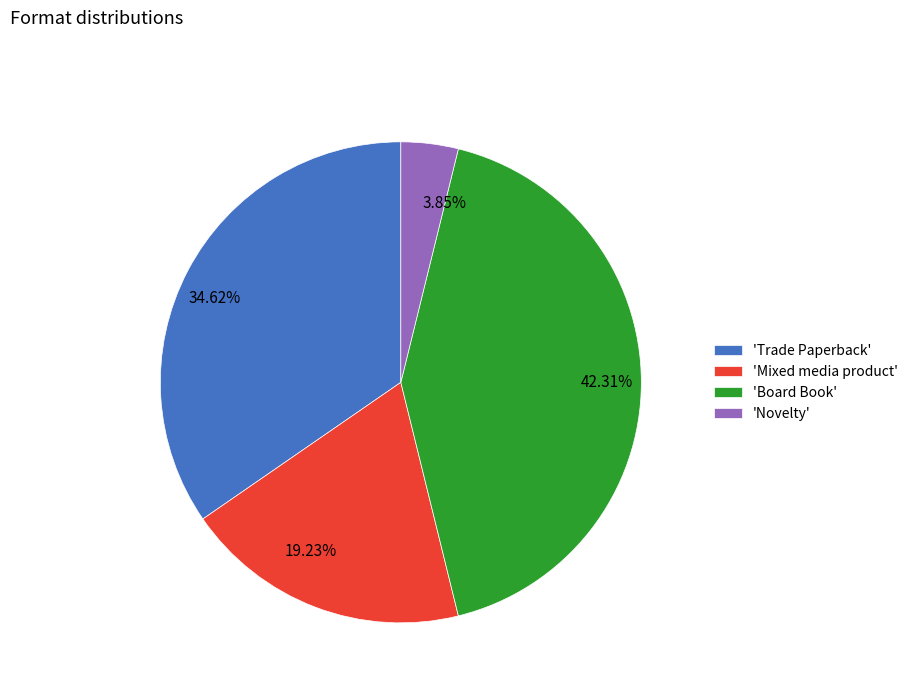

Do 19.23% and 42.31% together represent more than half of the pie?

Yes